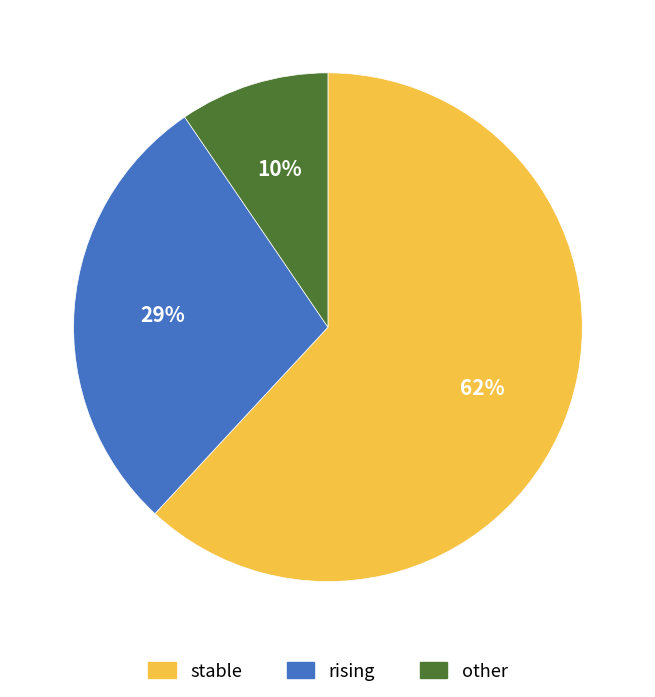

To the nearest percent, what is the average slice percentage?

33%